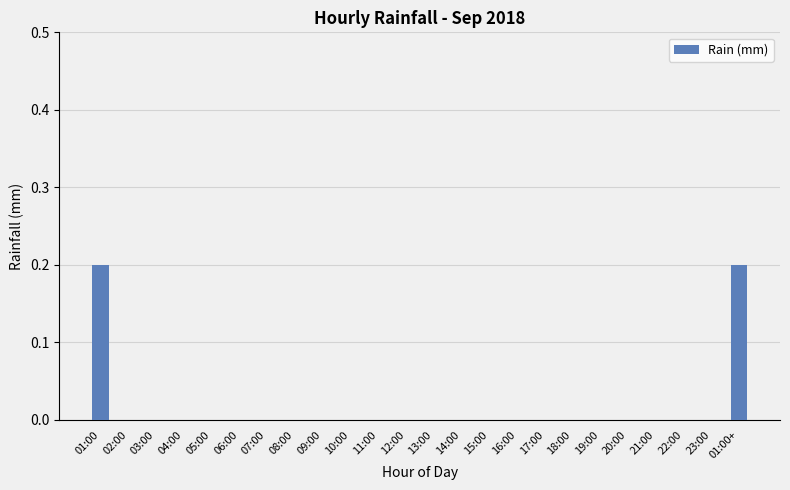

The chart shows a value of 0.0 at 20:00. True or false?

True